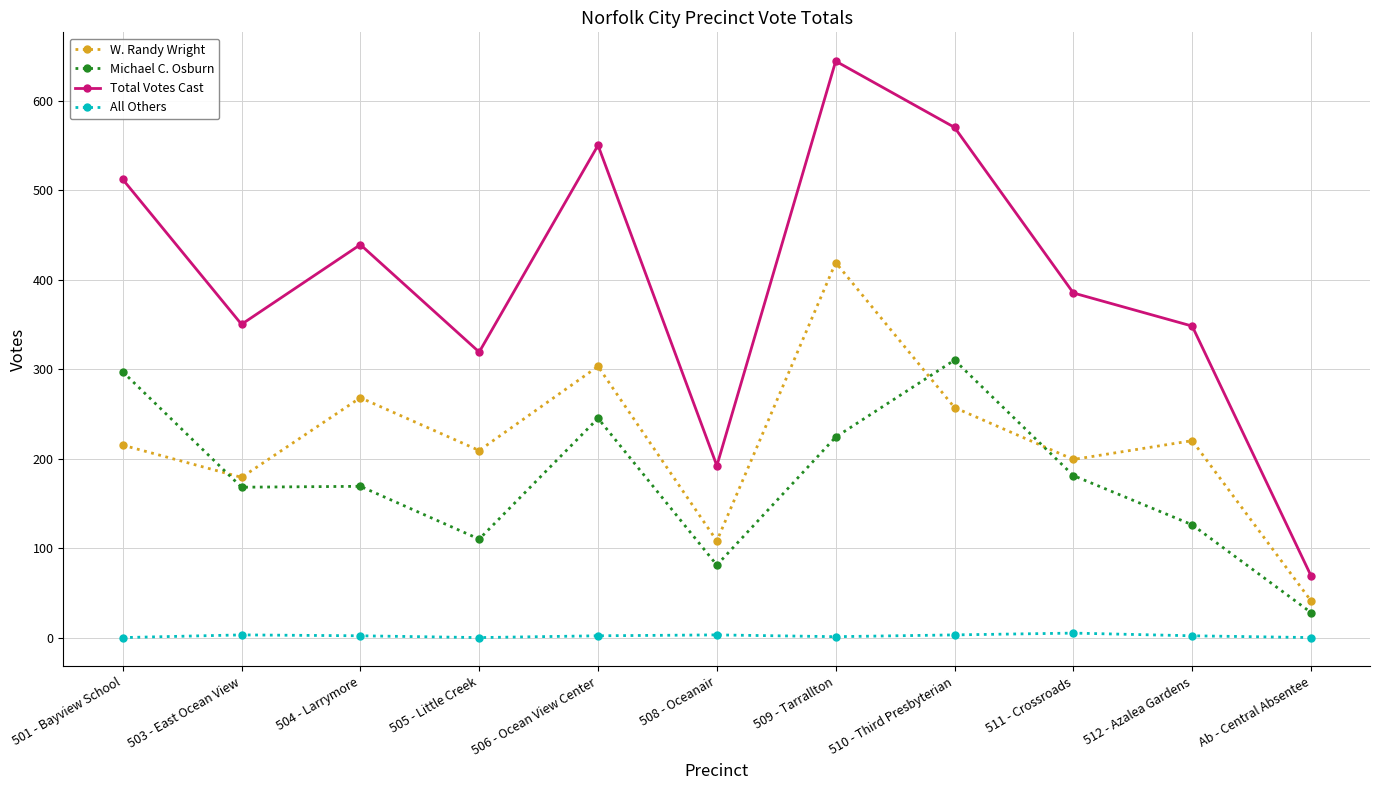

Which category has the highest value across all series?

509 - Tarrallton